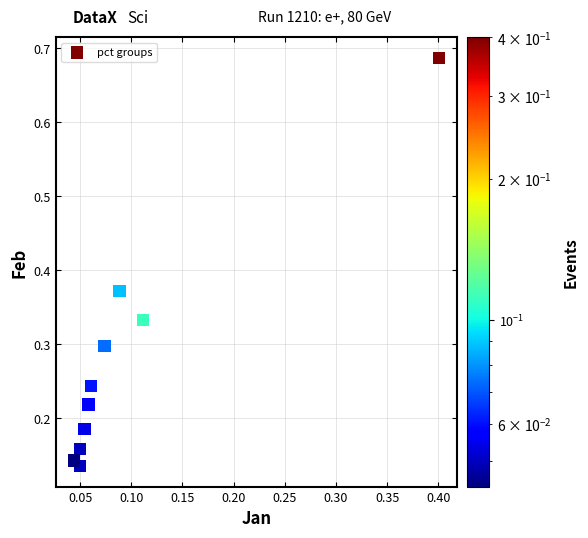

What is the range of Y values (max minus min)?

0.6